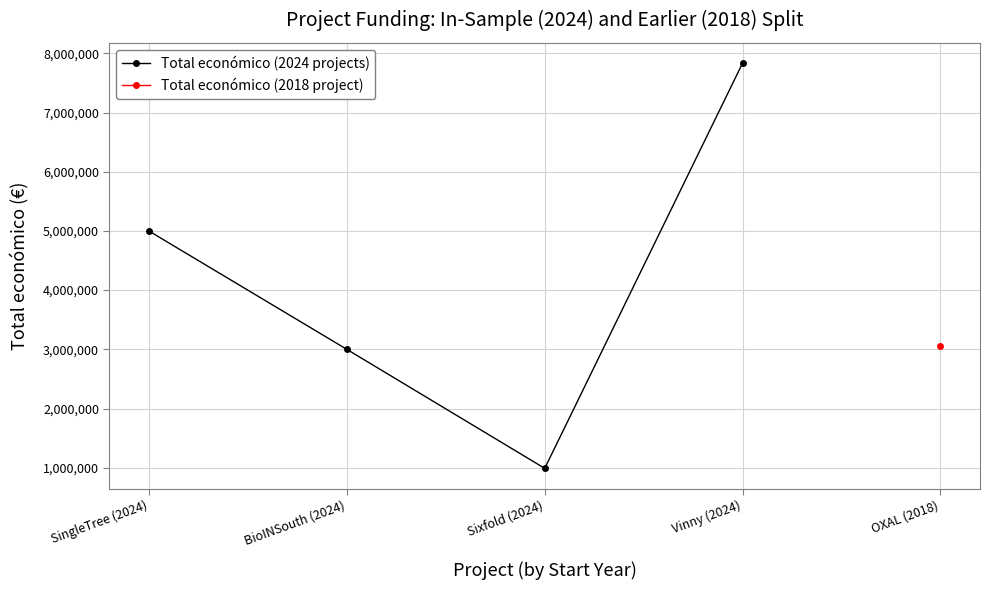

How many data points are above 4997527?

1